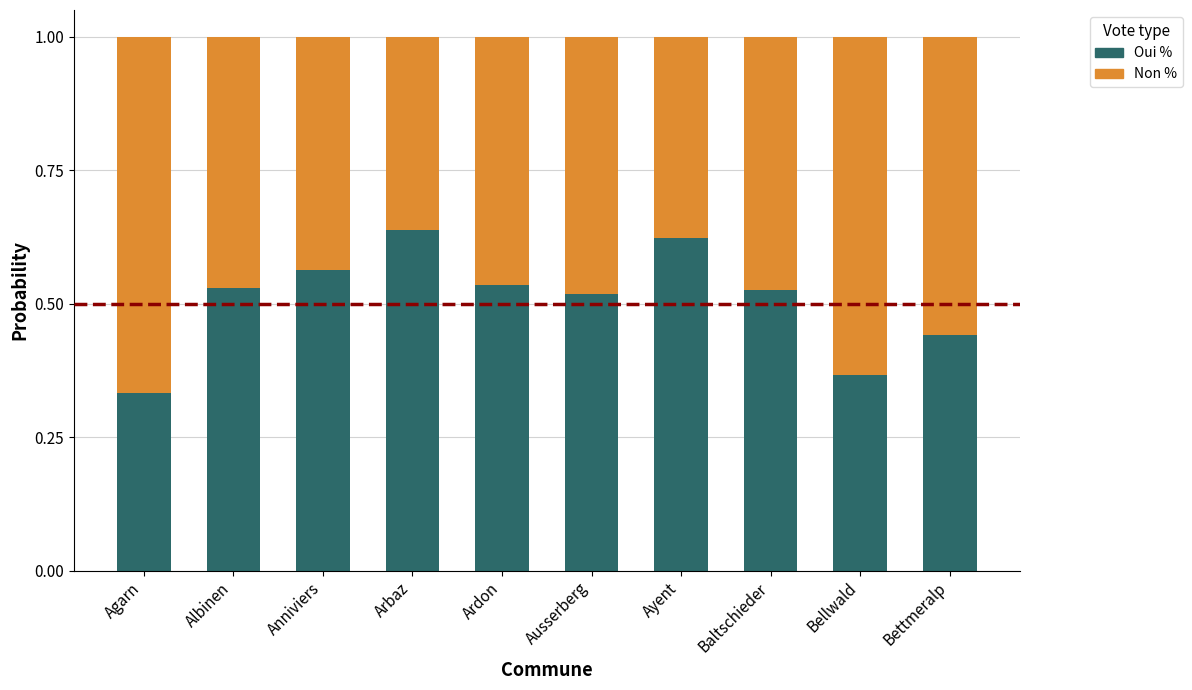

True or false: Oui % has a value of 0.2 at Albinen.

False